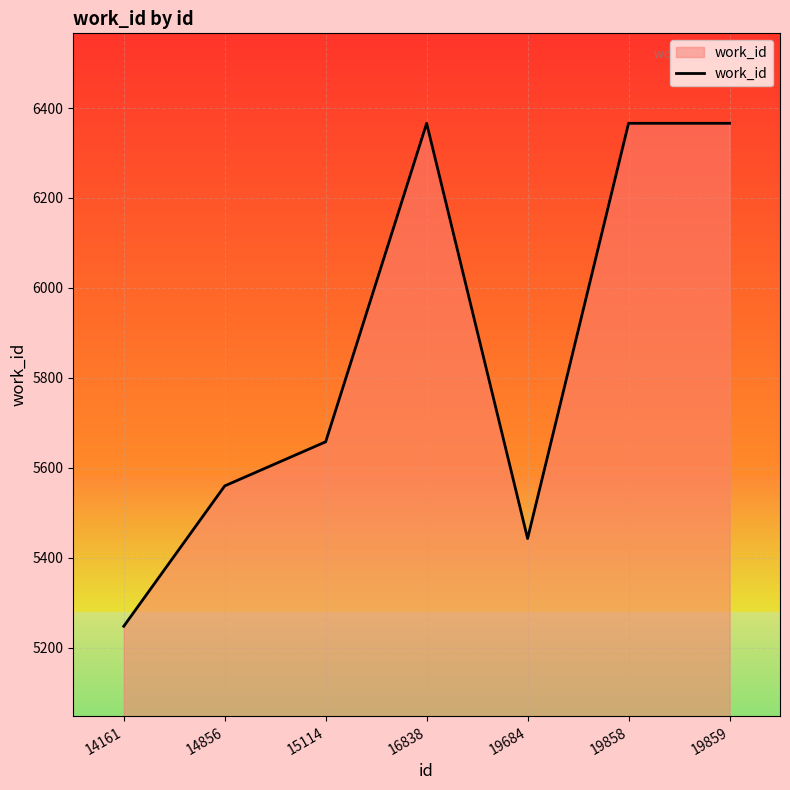

At which category does the data reach its first local valley?

19684